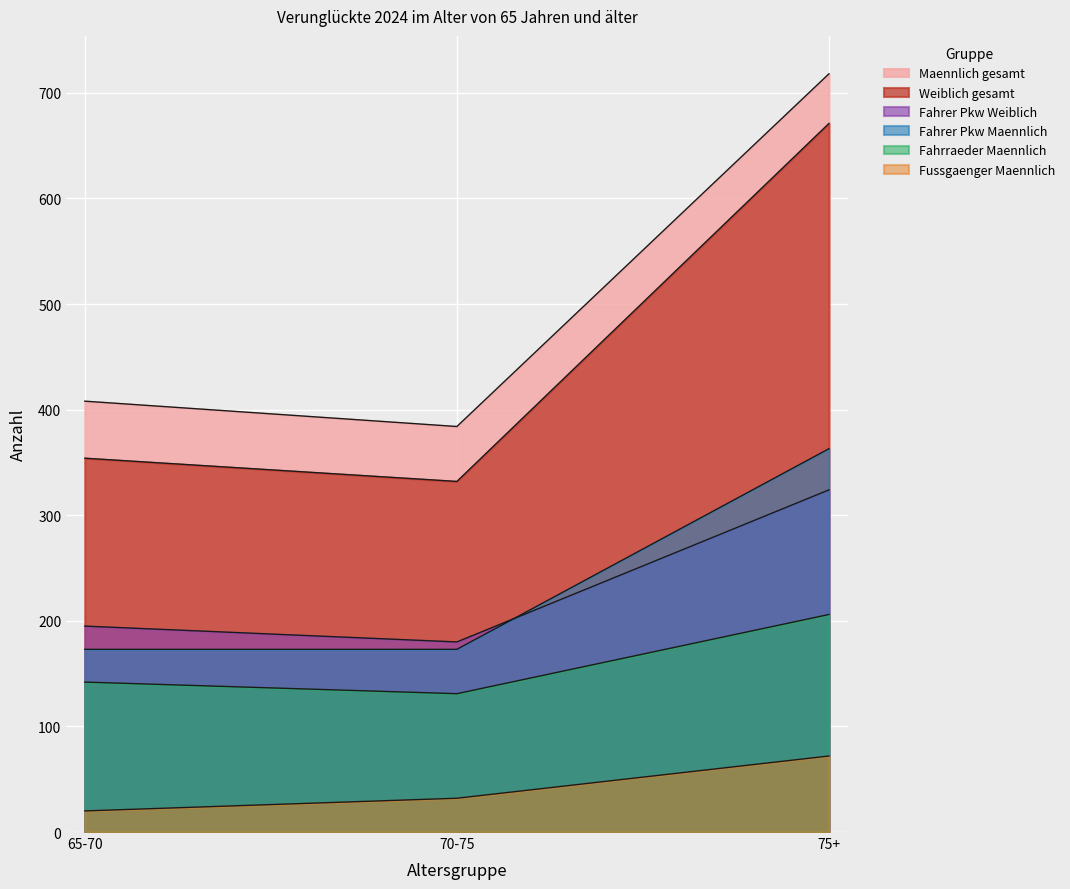

What is the total value across all series at 70-75?

1232